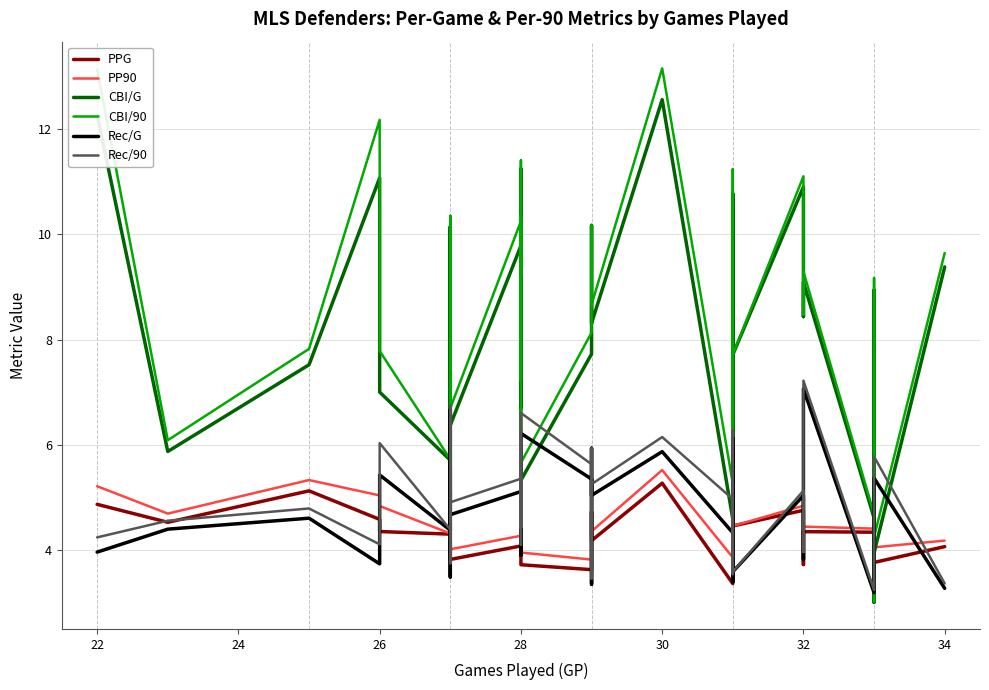

Is this an area chart (filled region under the line)?

No